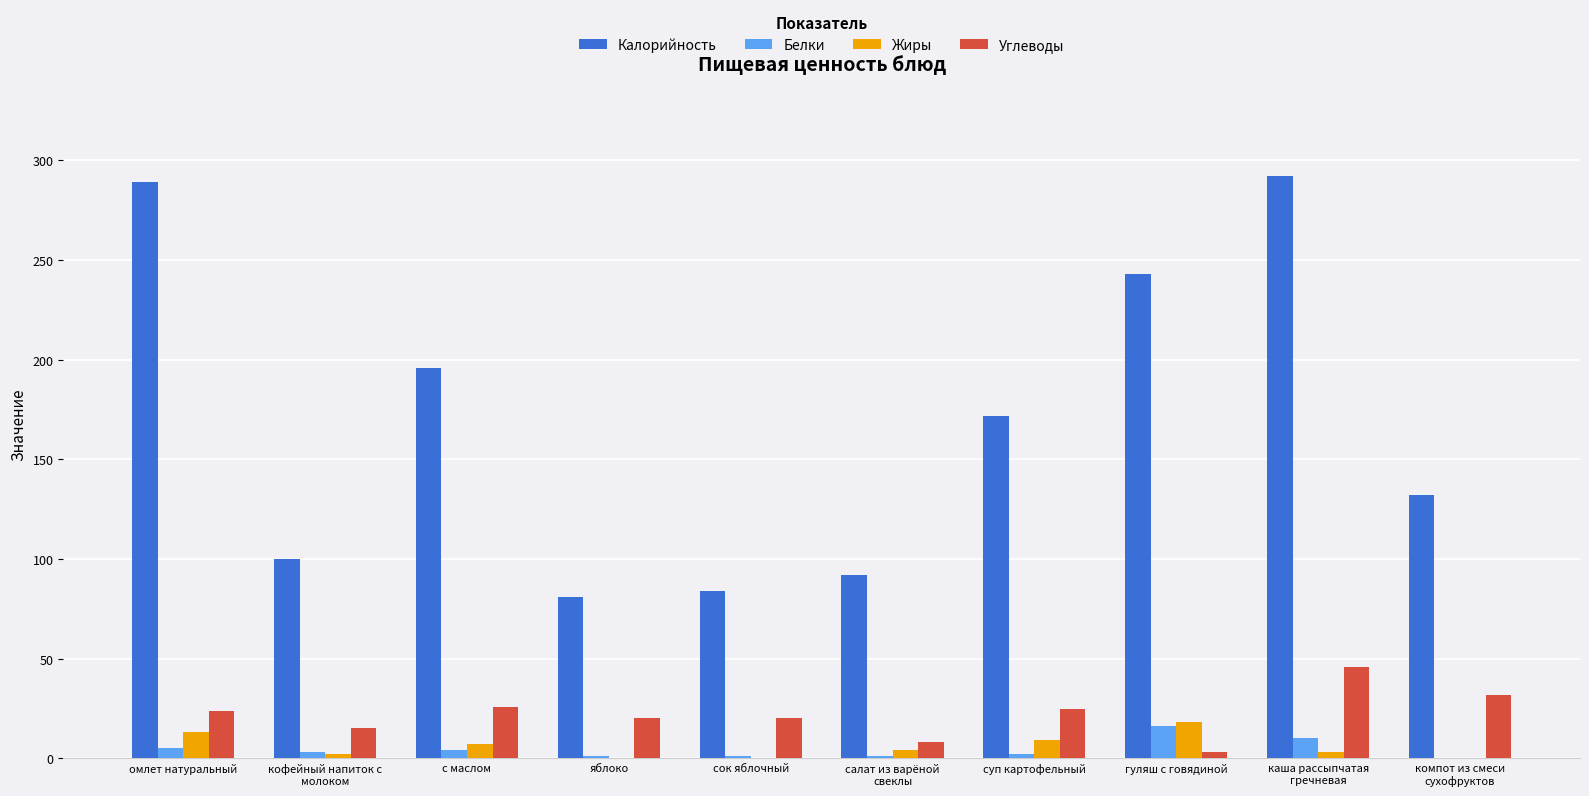

The Калорийность series shows 81 at яблоко. True or false?

True